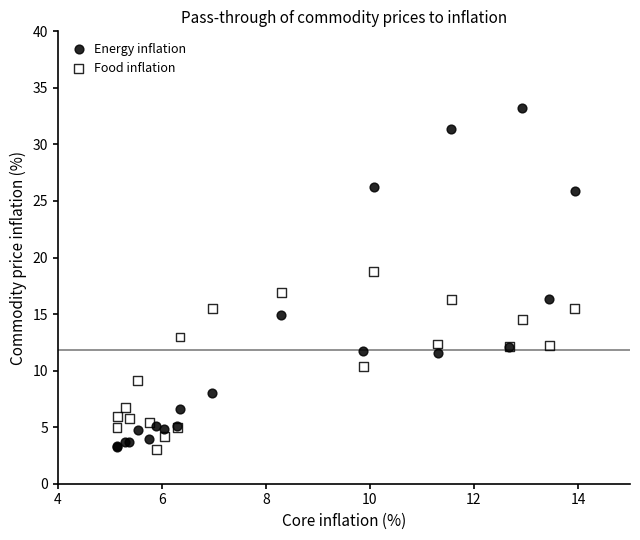

What is the X range (max minus min) for the scatter plot?

8.8